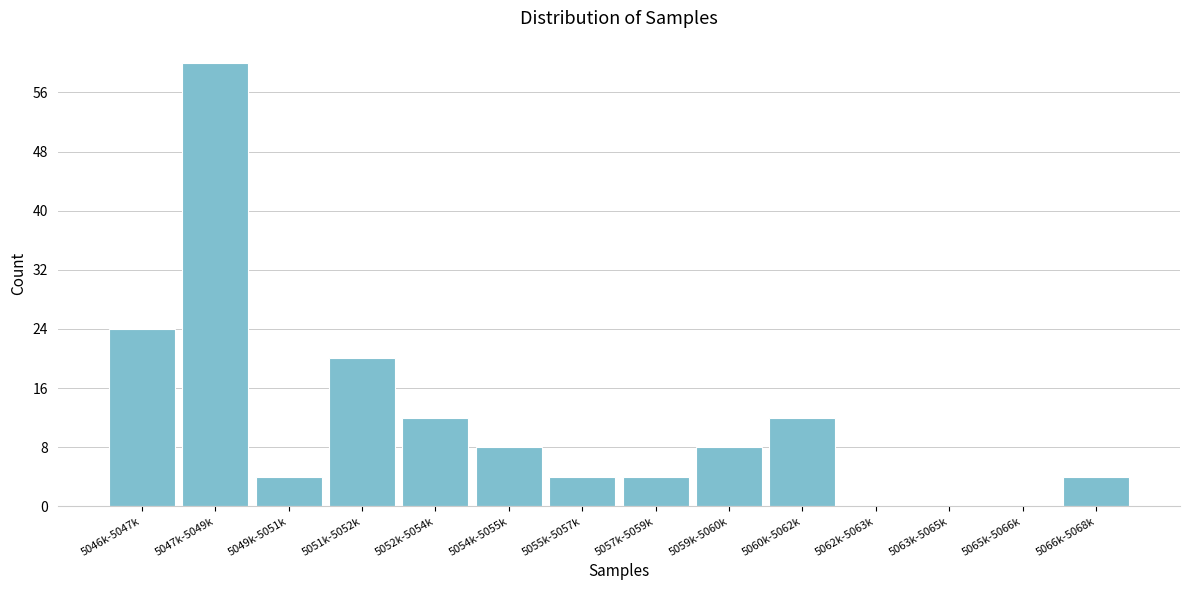

Reading left to right, extract all data points from this chart.

5046k-5047k=24	5047k-5049k=60	5049k-5051k=4	5051k-5052k=20	5052k-5054k=12	5054k-5055k=8	5055k-5057k=4	5057k-5059k=4	5059k-5060k=8	5060k-5062k=12	5062k-5063k=0	5063k-5065k=0	5065k-5066k=0	5066k-5068k=4